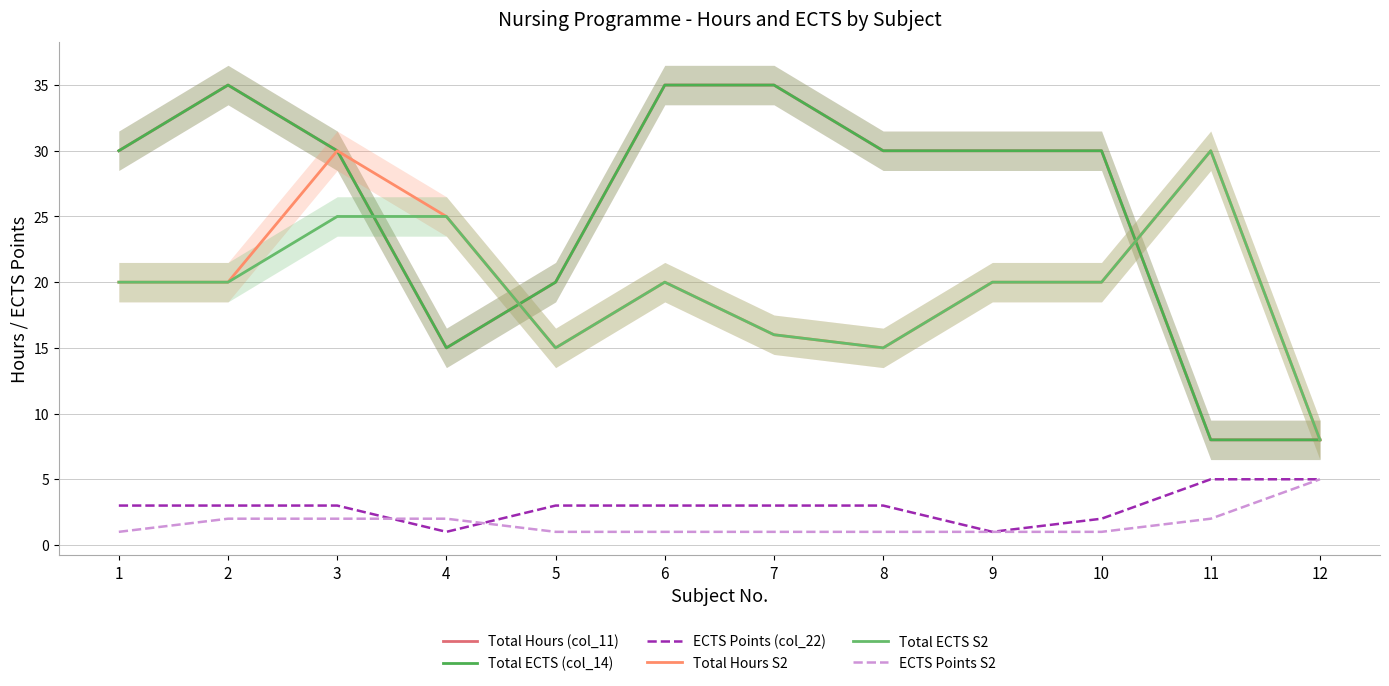

Which category has the highest value in the Total ECTS S2 series?

11